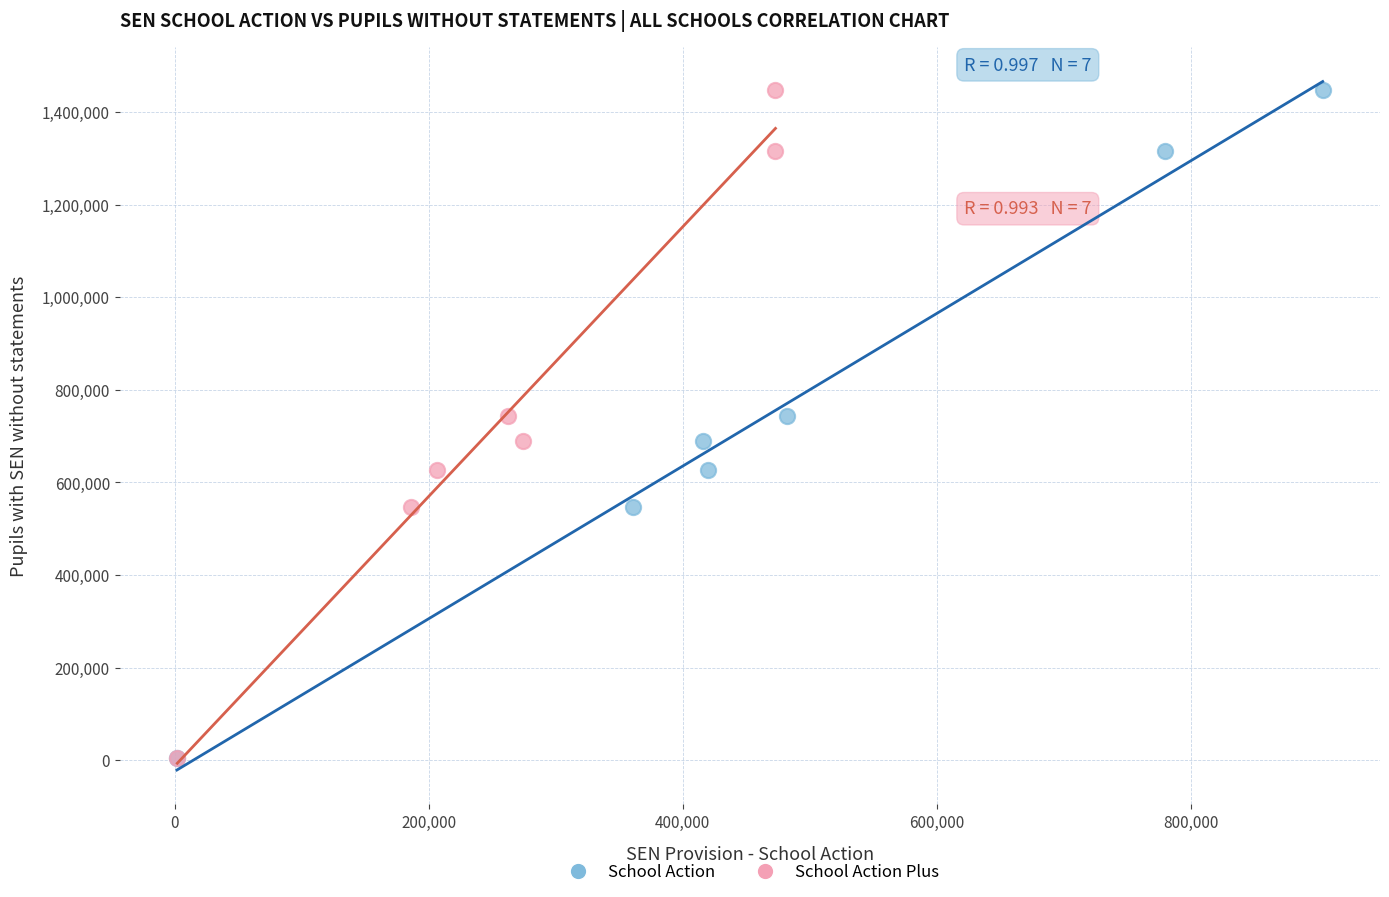

What are all the series names shown in the legend?

School Action, School Action Plus